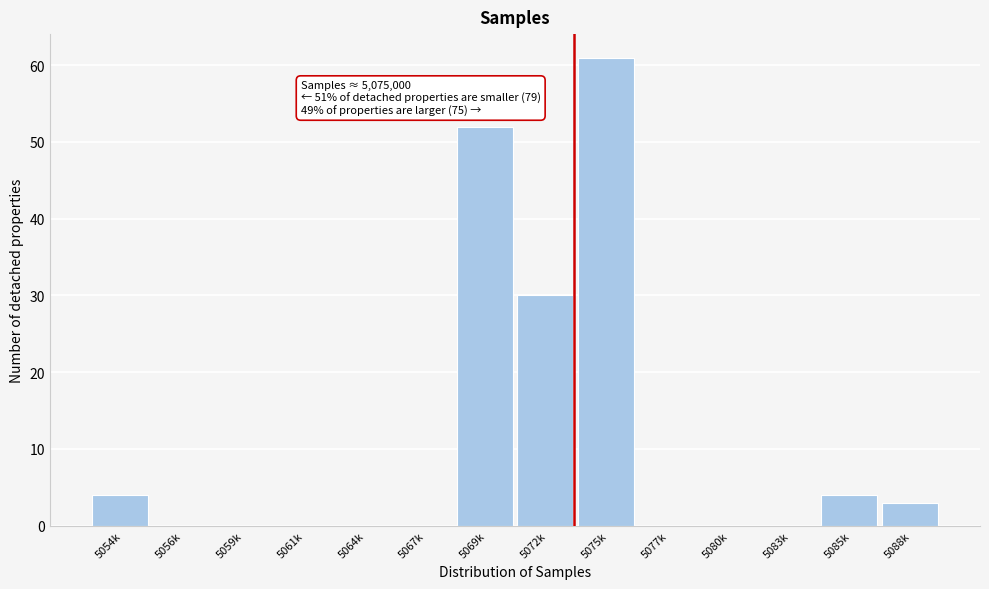

Reading left to right, what are all the values shown in this chart?

5054k=4	5056k=0	5059k=0	5061k=0	5064k=0	5067k=0	5069k=52	5072k=30	5075k=61	5077k=0	5080k=0	5083k=0	5085k=4	5088k=3